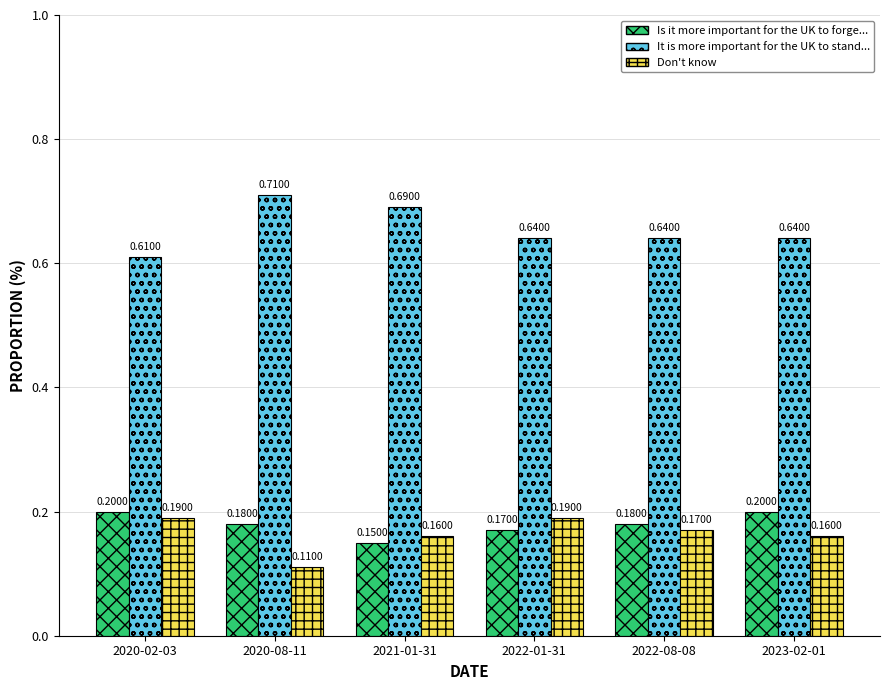

Which series has the largest range (max minus min)?

It is more important for the UK to stand...